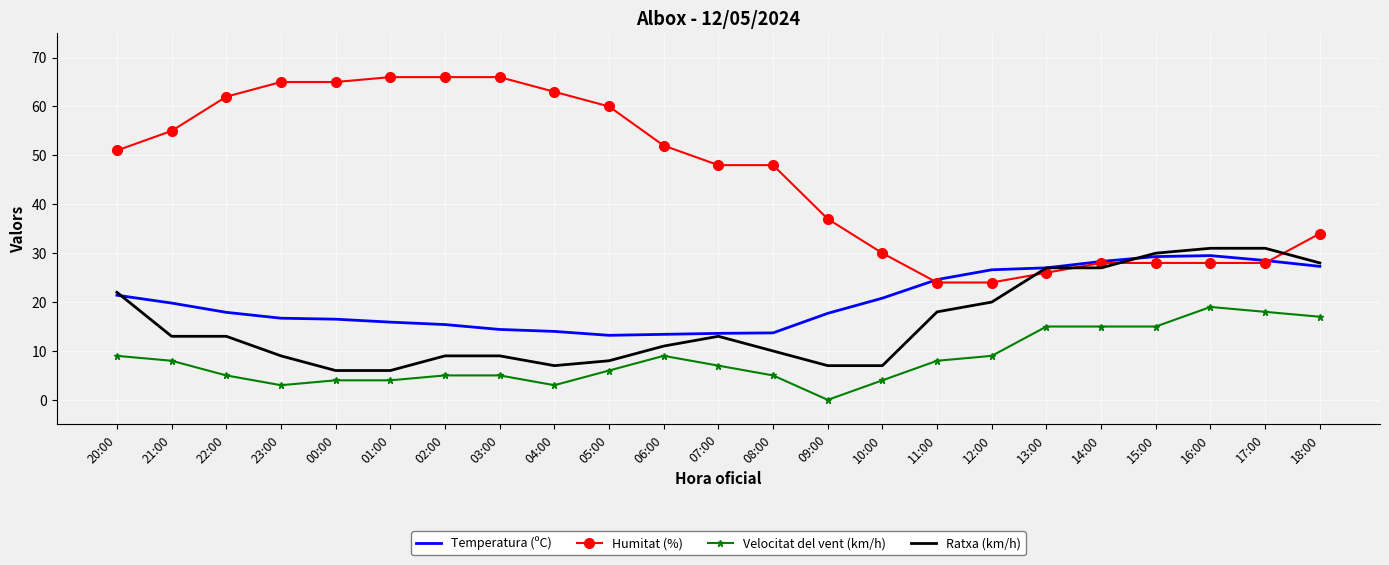

What is the spread (max minus min) of values at 09:00?

37.0